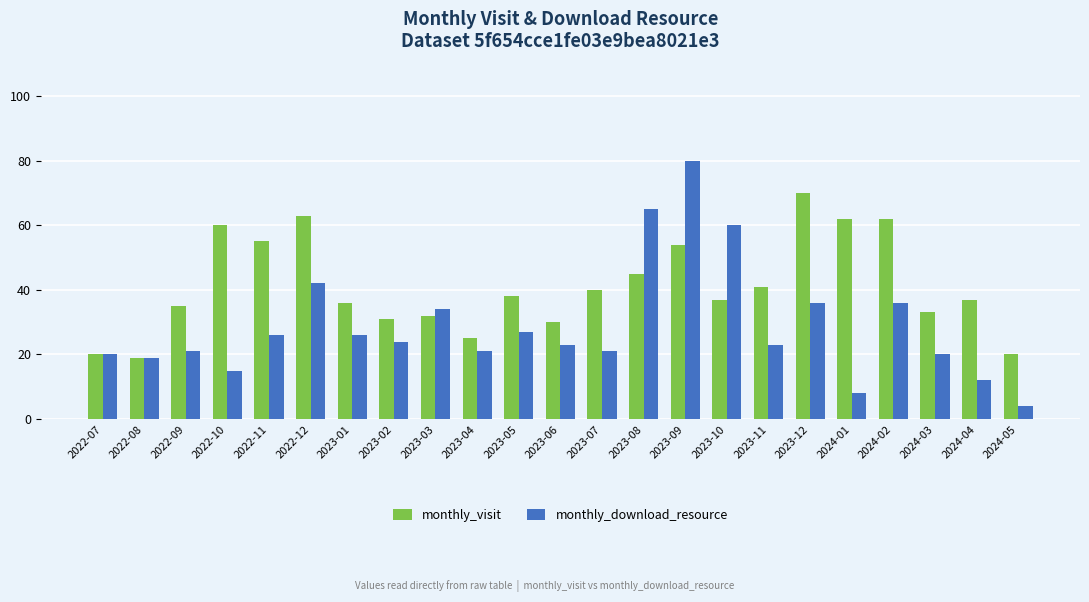

The monthly_visit series shows 55 at 2022-11. True or false?

True